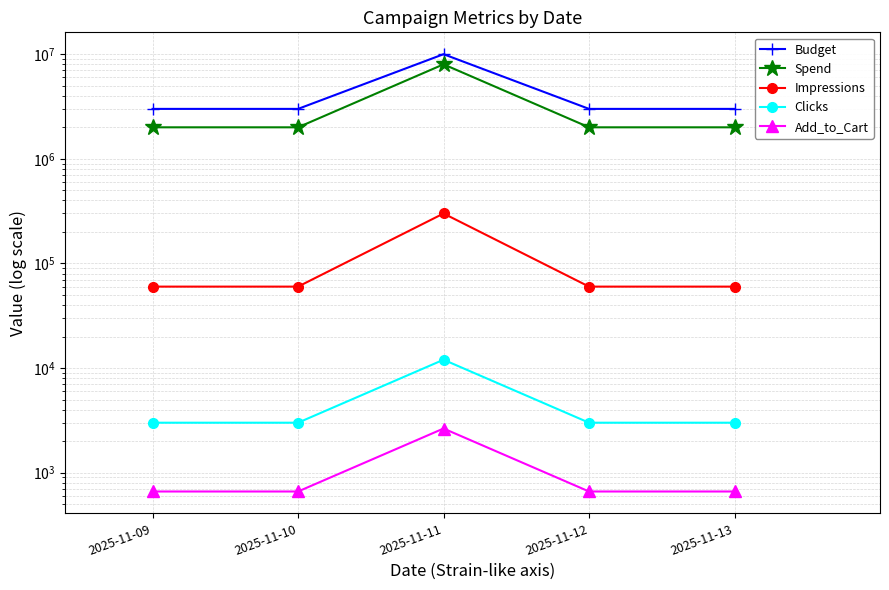

True or false: Add_to_Cart and Impressions intersect in this chart.

False